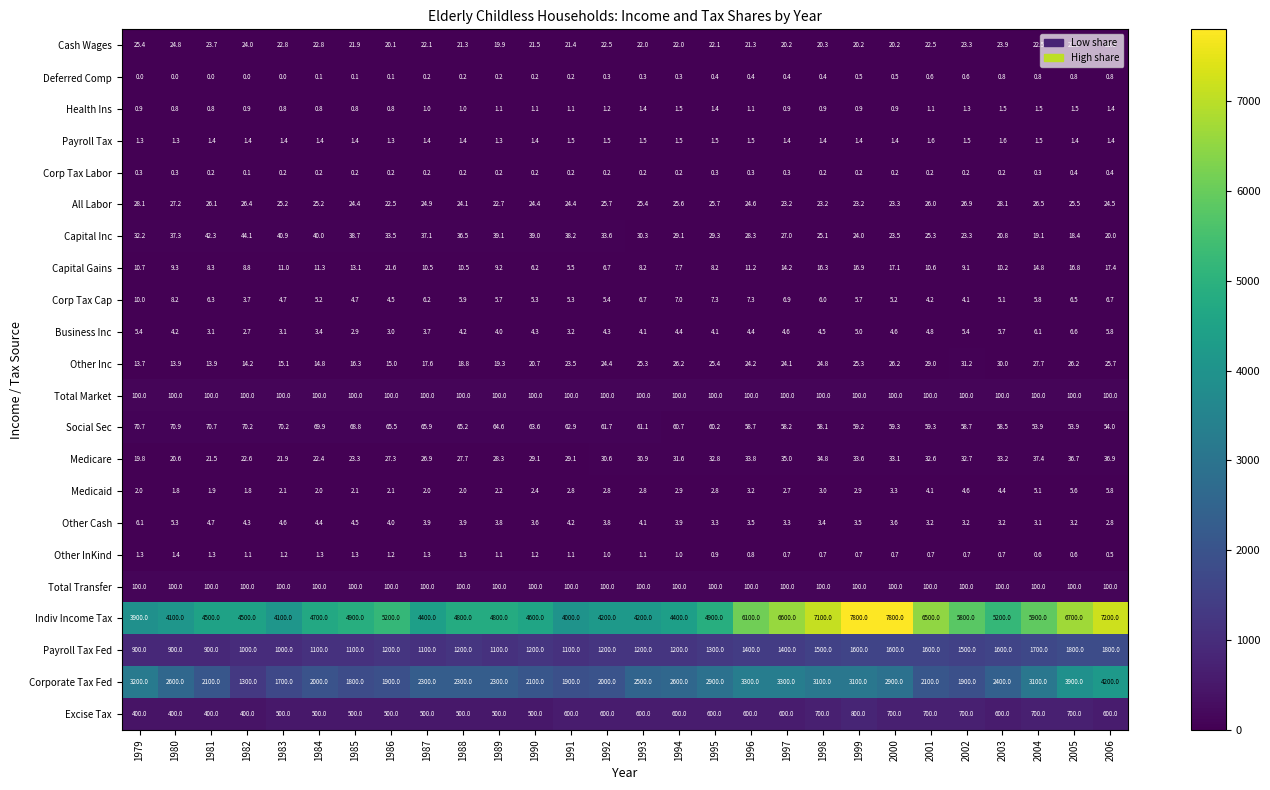

True or false: Medicare has a value of 28.3 at 1989.

True